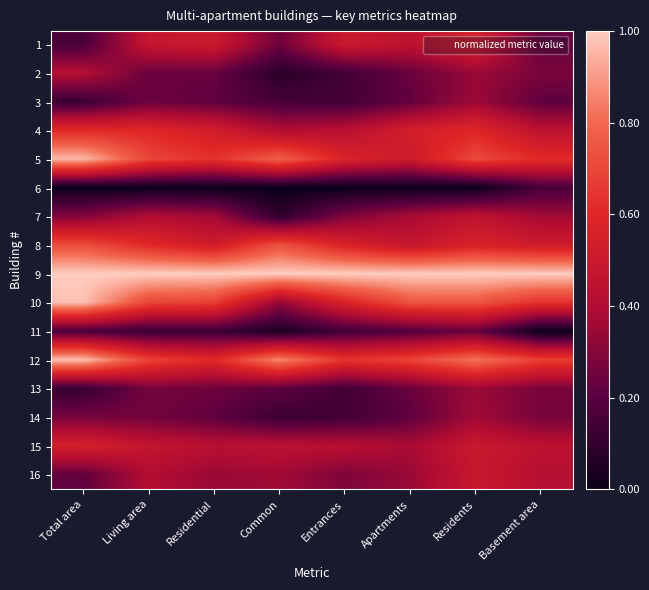

Which label corresponds to the largest value in the chart?

Total area